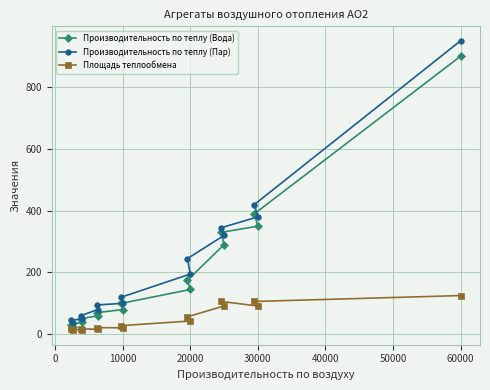

What is the value of the Площадь теплообмена point at the 13th from the left?

91.6